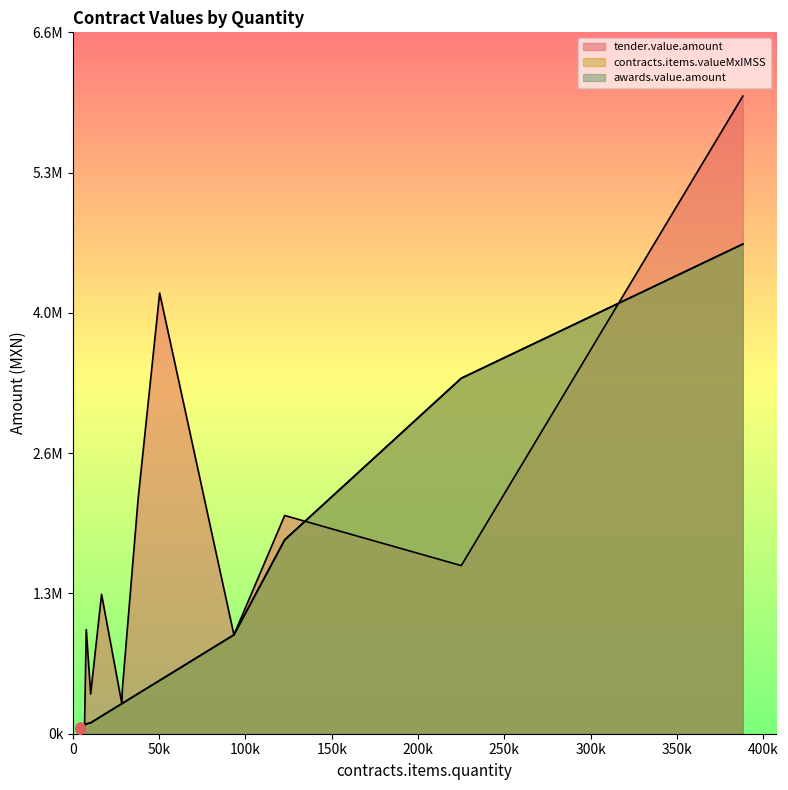

What is the total value across all series at 4514?

162504.0